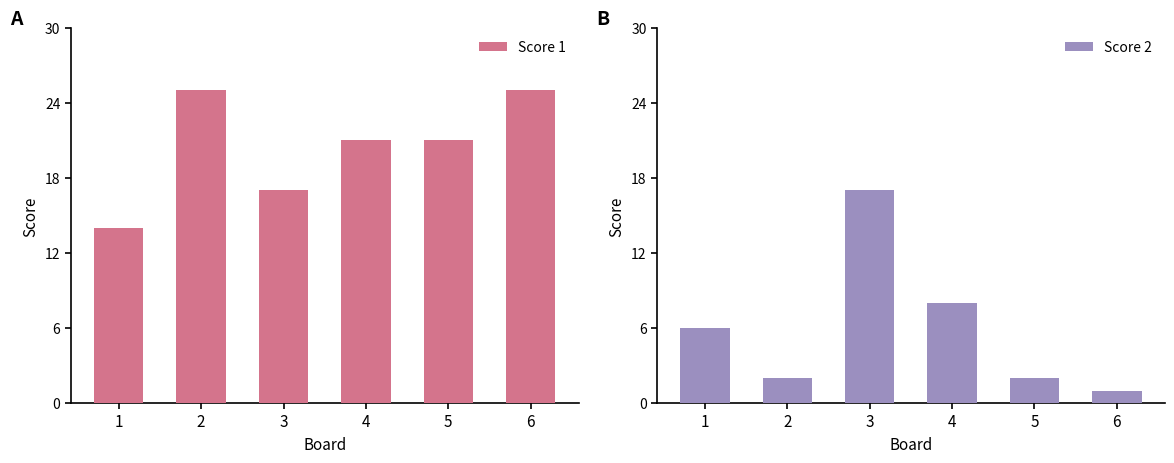

Which series has the largest range (max minus min)?

Score 2